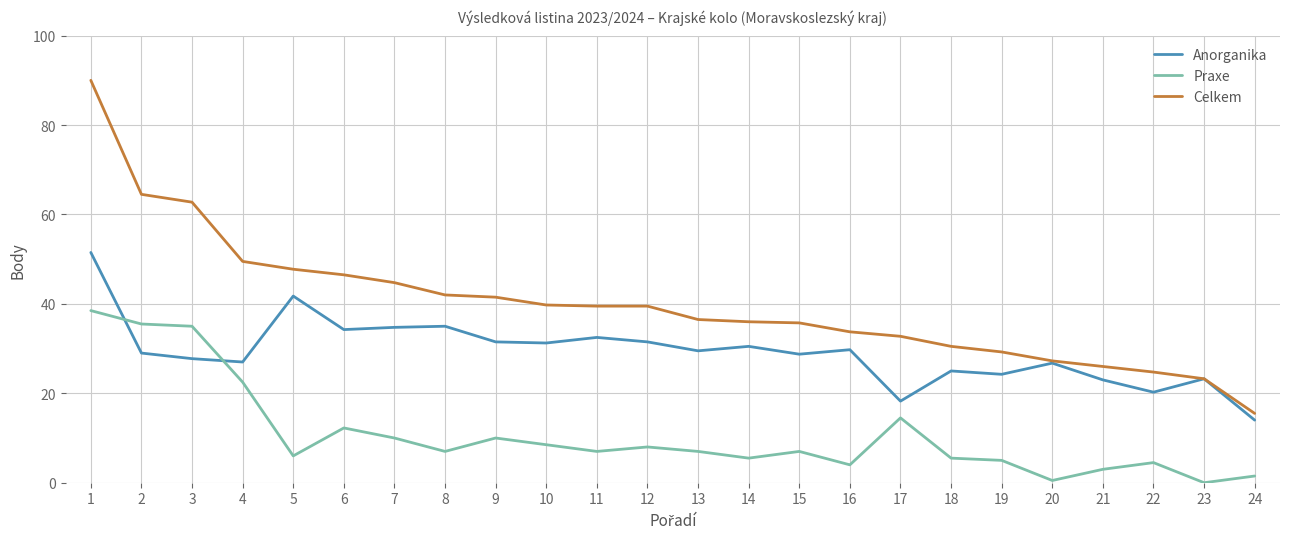

How many lines are shown in the chart?

3